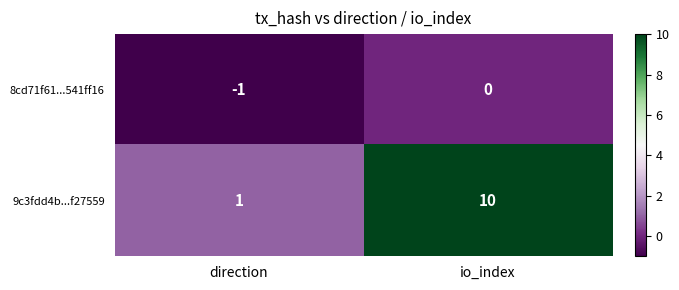

Reading left to right, extract all data points from this chart.

8cd71f61...541ff16: -1	0
9c3fdd4b...f27559: 1	10